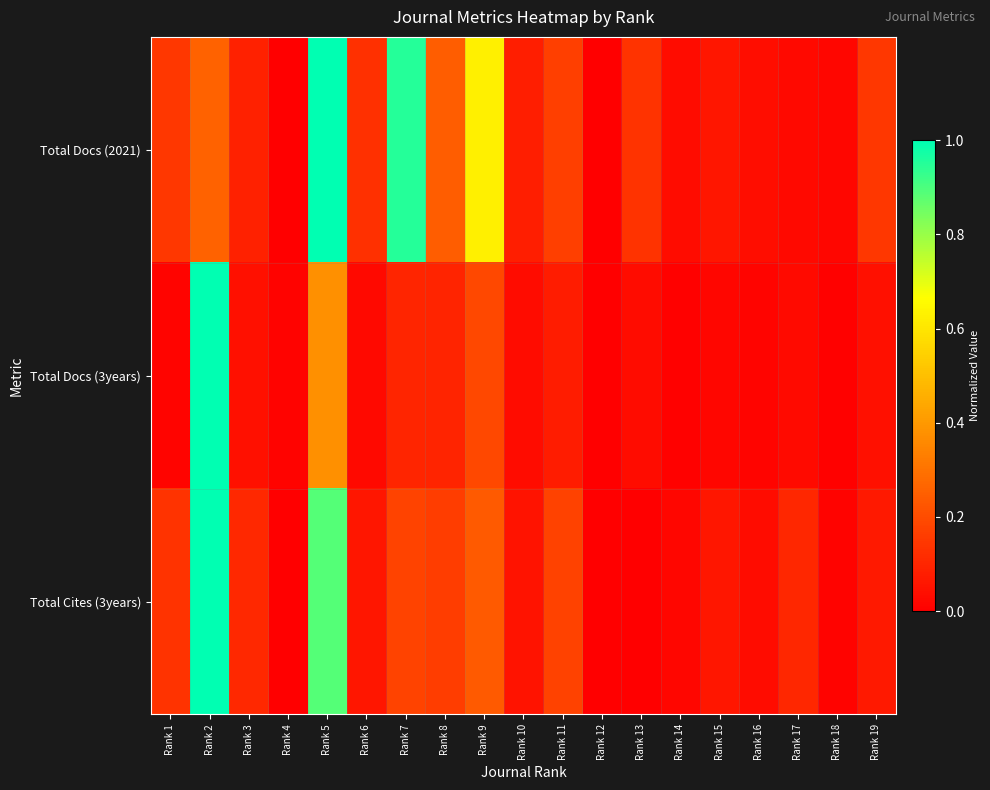

Reading right to left, extract all data points from this chart.

Total Docs (2021): Rank 19=0.1	Rank 18=0.0	Rank 17=0.0	Rank 16=0.0	Rank 15=0.1	Rank 14=0.0	Rank 13=0.1	Rank 12=0.0	Rank 11=0.2	Rank 10=0.1	Rank 9=0.6	Rank 8=0.2	Rank 7=1.0	Rank 6=0.1	Rank 5=1.0	Rank 4=0.0	Rank 3=0.1	Rank 2=0.3	Rank 1=0.1
Total Docs (3years): Rank 19=0.0	Rank 18=0.0	Rank 17=0.0	Rank 16=0.0	Rank 15=0.0	Rank 14=0.0	Rank 13=0.0	Rank 12=0.0	Rank 11=0.1	Rank 10=0.0	Rank 9=0.2	Rank 8=0.1	Rank 7=0.1	Rank 6=0.0	Rank 5=0.4	Rank 4=0.0	Rank 3=0.0	Rank 2=1.0	Rank 1=0.0
Total Cites (3years): Rank 19=0.1	Rank 18=0.0	Rank 17=0.1	Rank 16=0.0	Rank 15=0.1	Rank 14=0.0	Rank 13=0.0	Rank 12=0.0	Rank 11=0.2	Rank 10=0.1	Rank 9=0.2	Rank 8=0.2	Rank 7=0.2	Rank 6=0.1	Rank 5=0.9	Rank 4=0.0	Rank 3=0.1	Rank 2=1.0	Rank 1=0.1